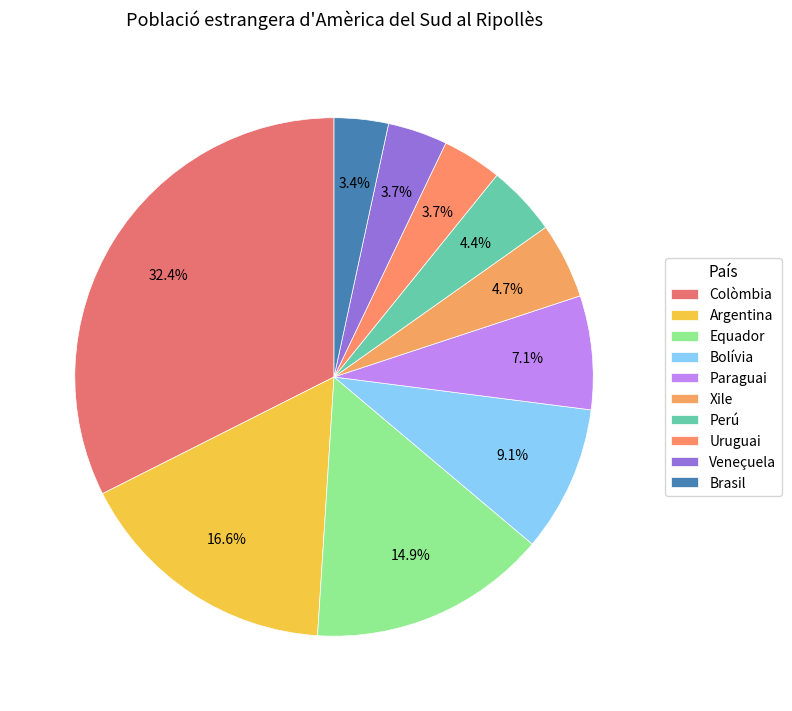

What is the smallest slice in the pie chart?

Brasil